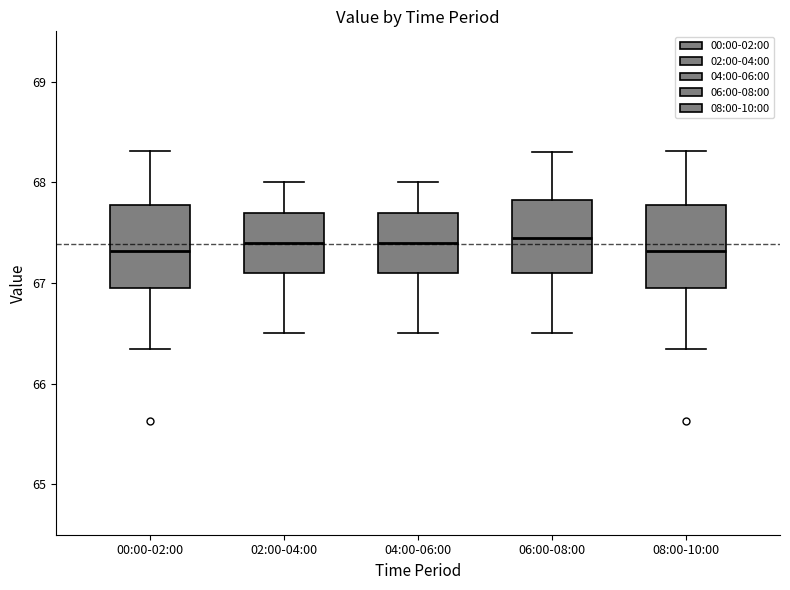

Where does the lower whisker of the box for 02:00-04:00 end on the y-axis? The values are not printed on the chart, so give them approximately, as read against the axis.

66.5